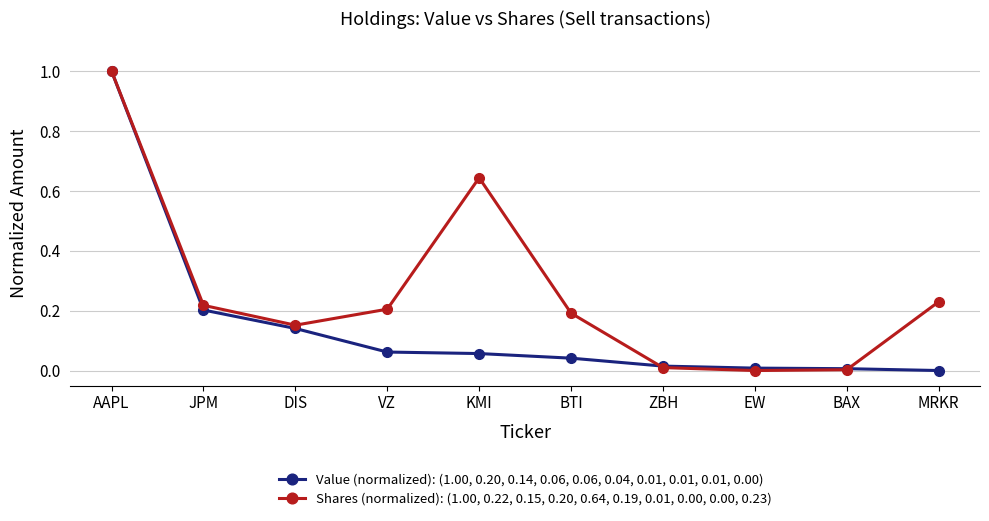

Is it true that Shares (normalized): (1.00, 0.22, 0.15, 0.20, 0.64, 0.19, 0.01, 0.00, 0.00, 0.23) equals -0.5 at EW?

False